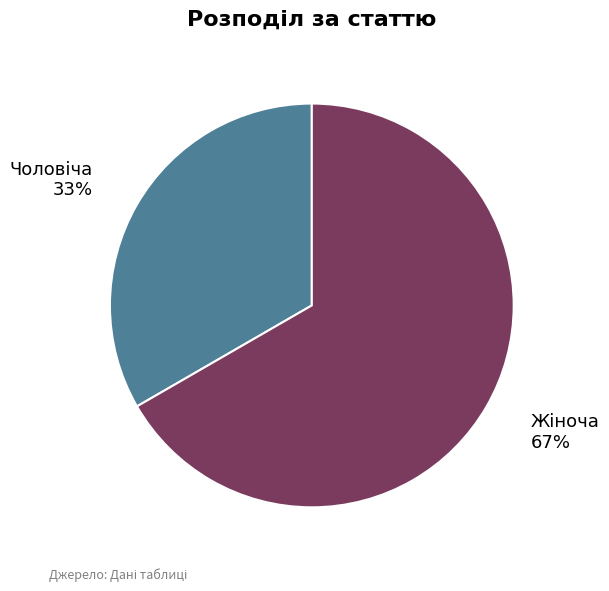

To the nearest percent, what is the average slice percentage?

50%